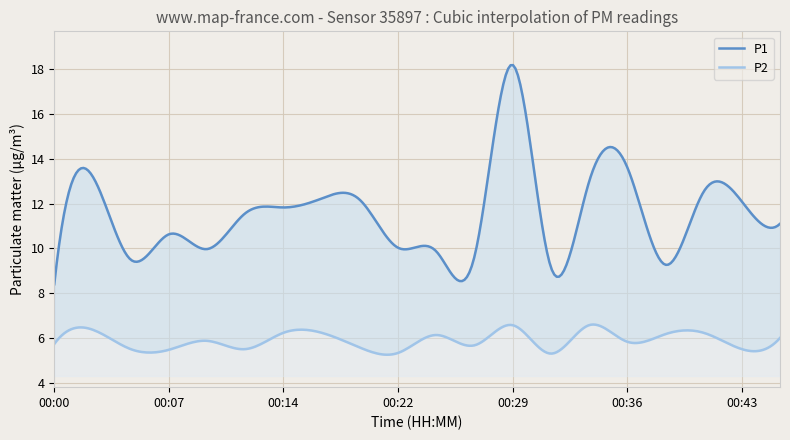

List the series in order of their overall mean, lowest first.

P2, P1